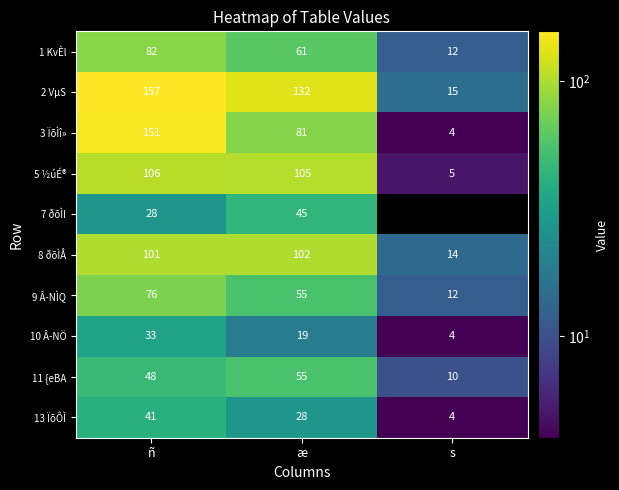

The 3 ÏõÌî» series shows 81 at æ. True or false?

True